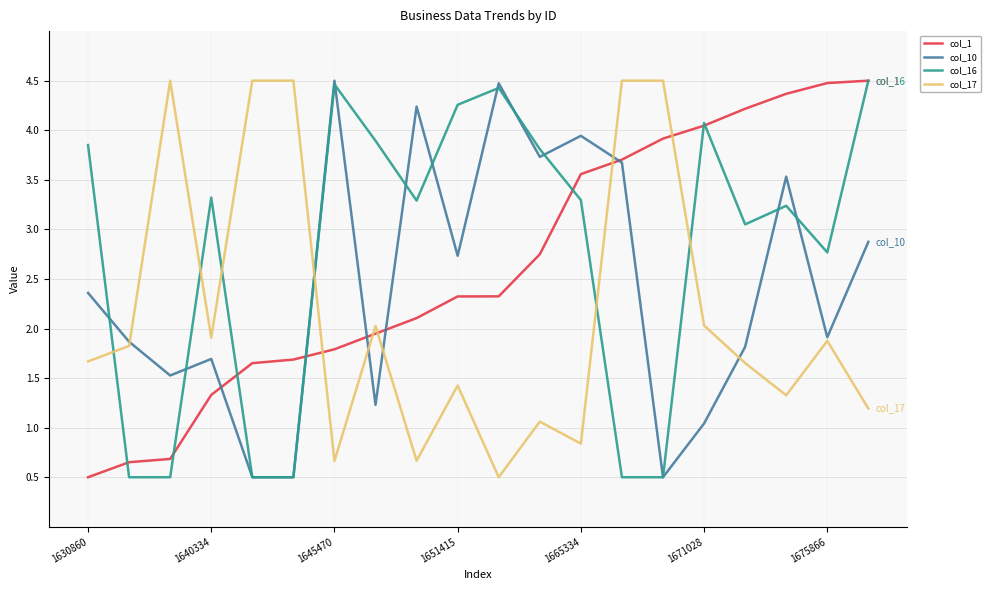

What is the maximum value shown in the chart?

4.5